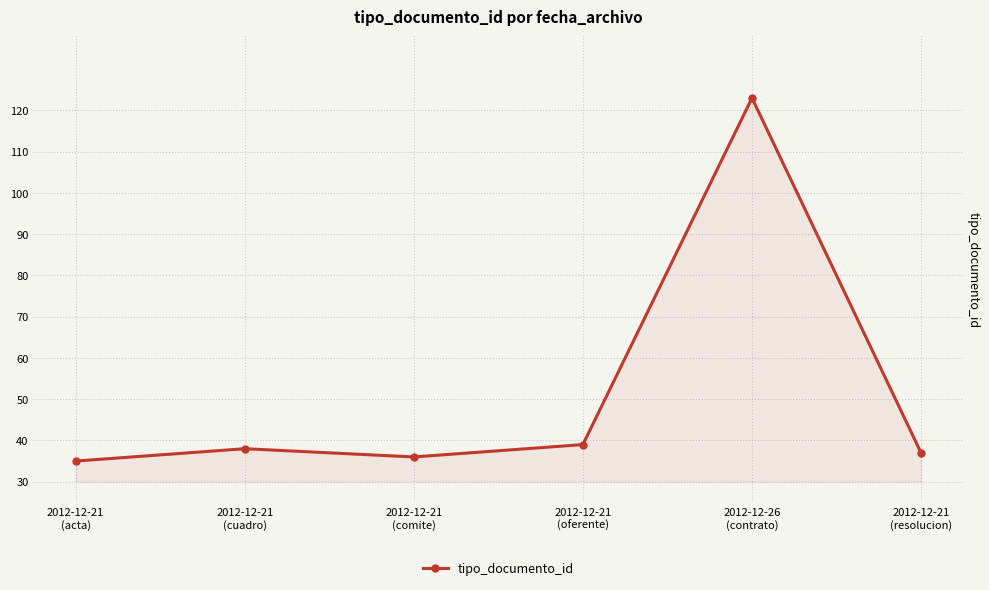

What is the difference between the maximum and second lowest values?

87